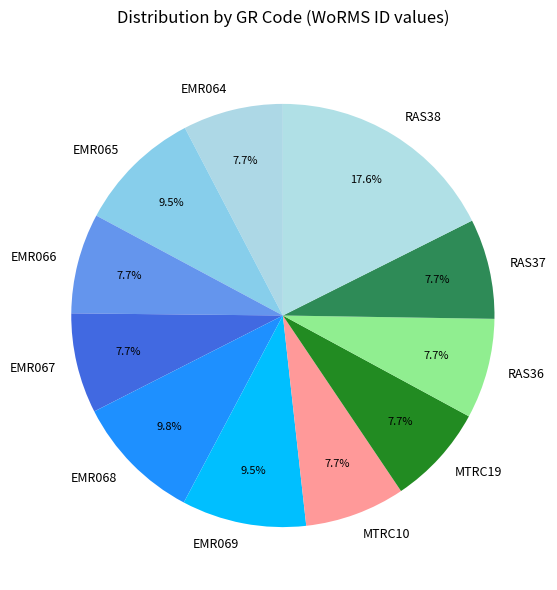

What is the largest slice in the pie chart?

RAS38